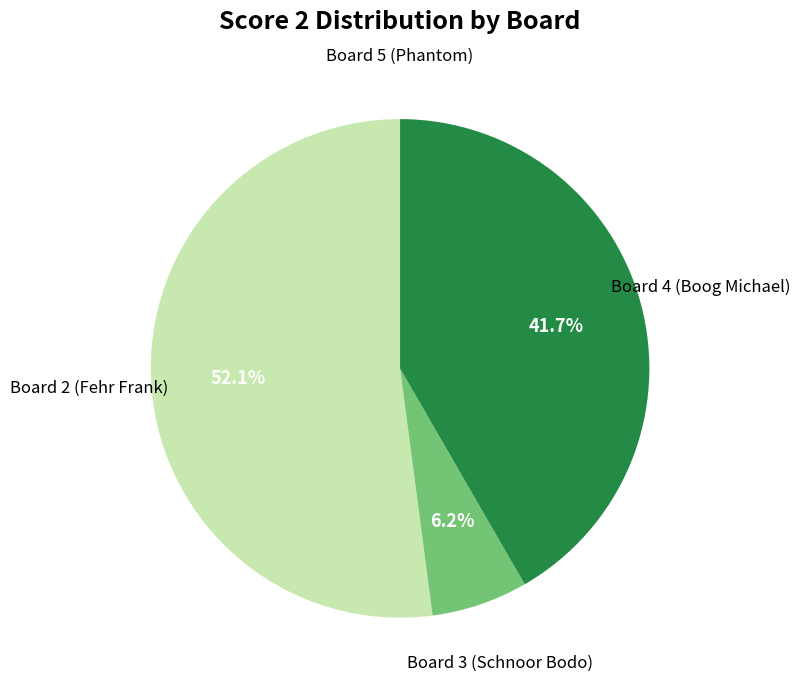

Is there any slice that represents more than half of the pie?

Yes